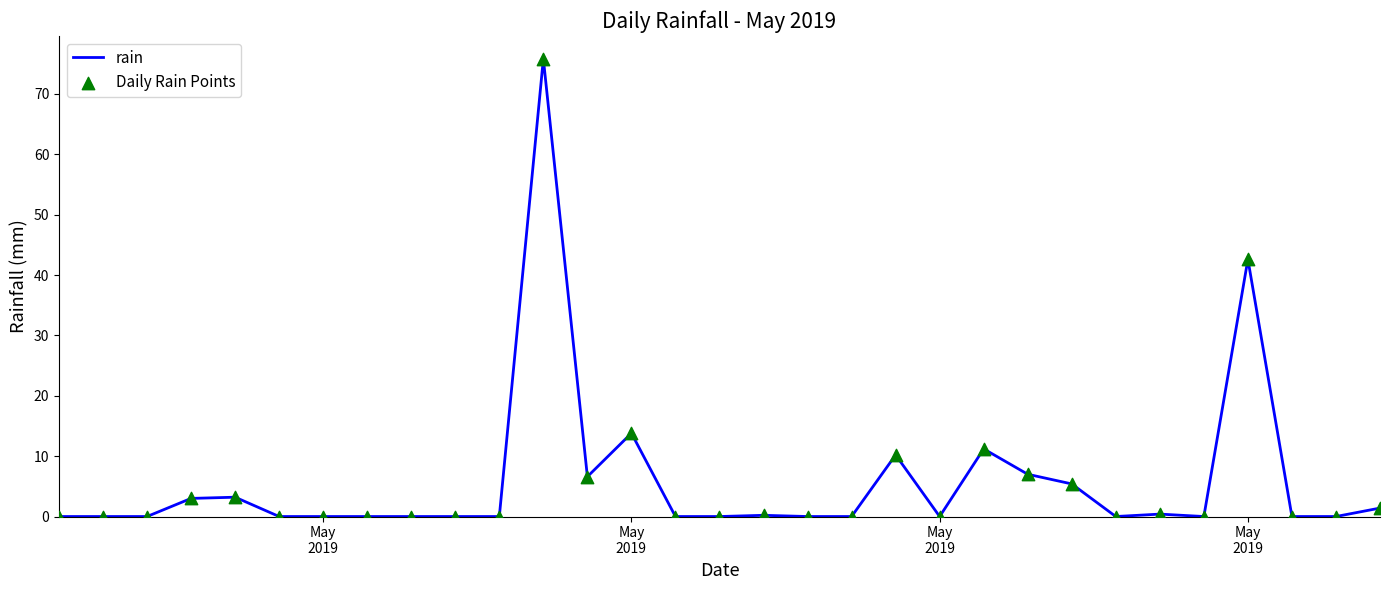

What is the difference between the maximum and minimum values?

75.8